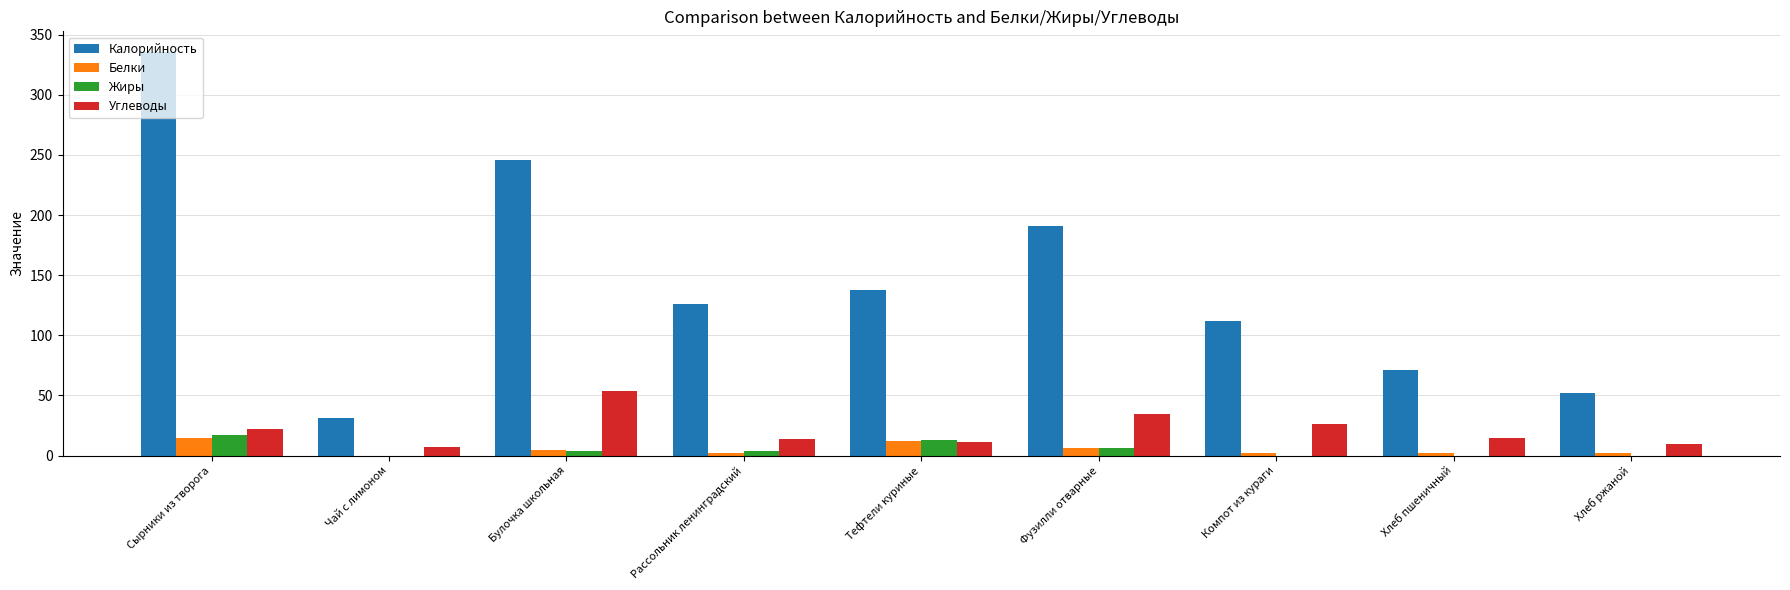

What is the greatest value displayed?

336